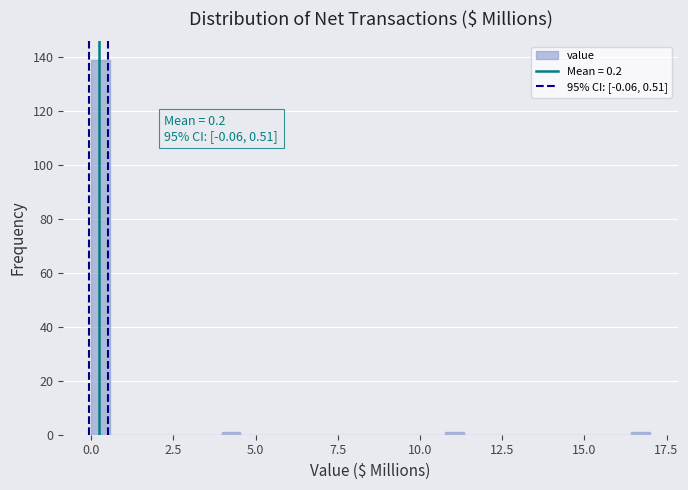

Around what value on the x-axis is the tallest bar? Give the approximate position of its centre, as read against the axis.

0.5